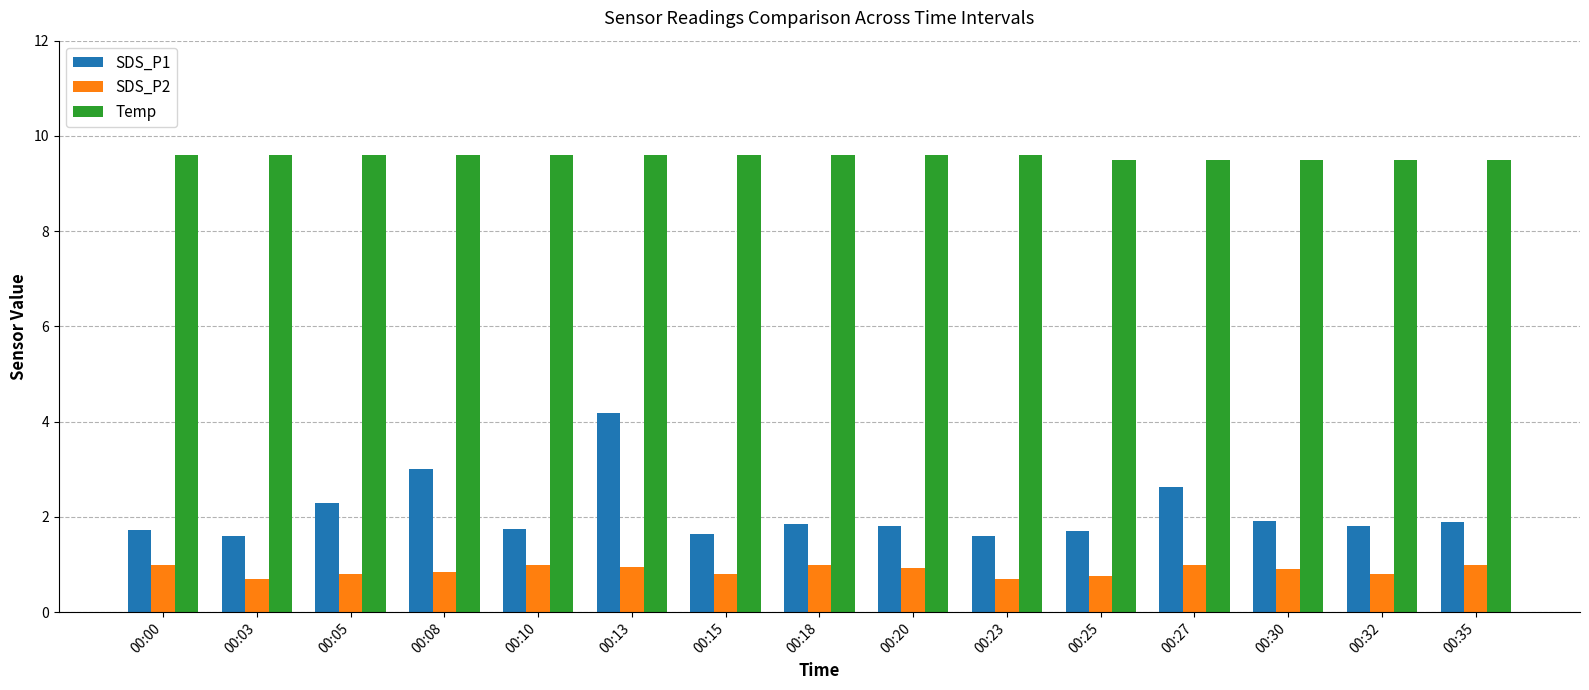

Which series has the largest range (max minus min)?

SDS_P1